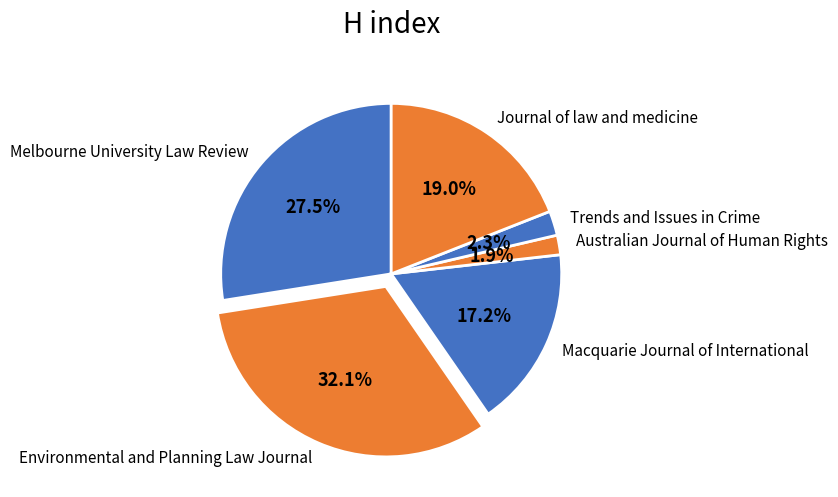

To the nearest percent, what is the average slice percentage?

17%